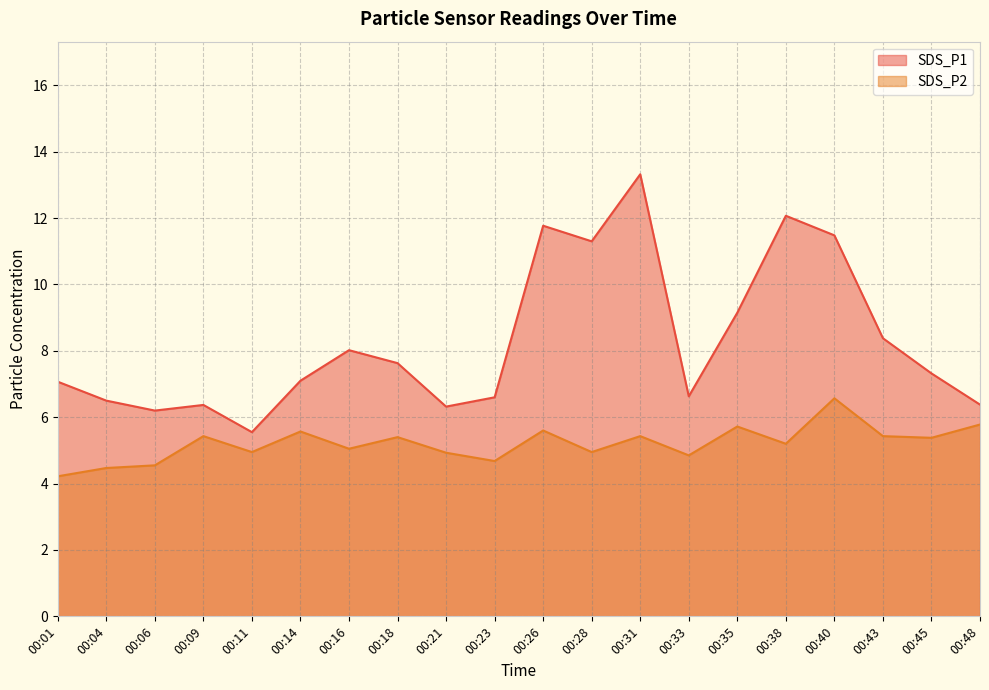

Which category has the lowest value across all series?

00:01